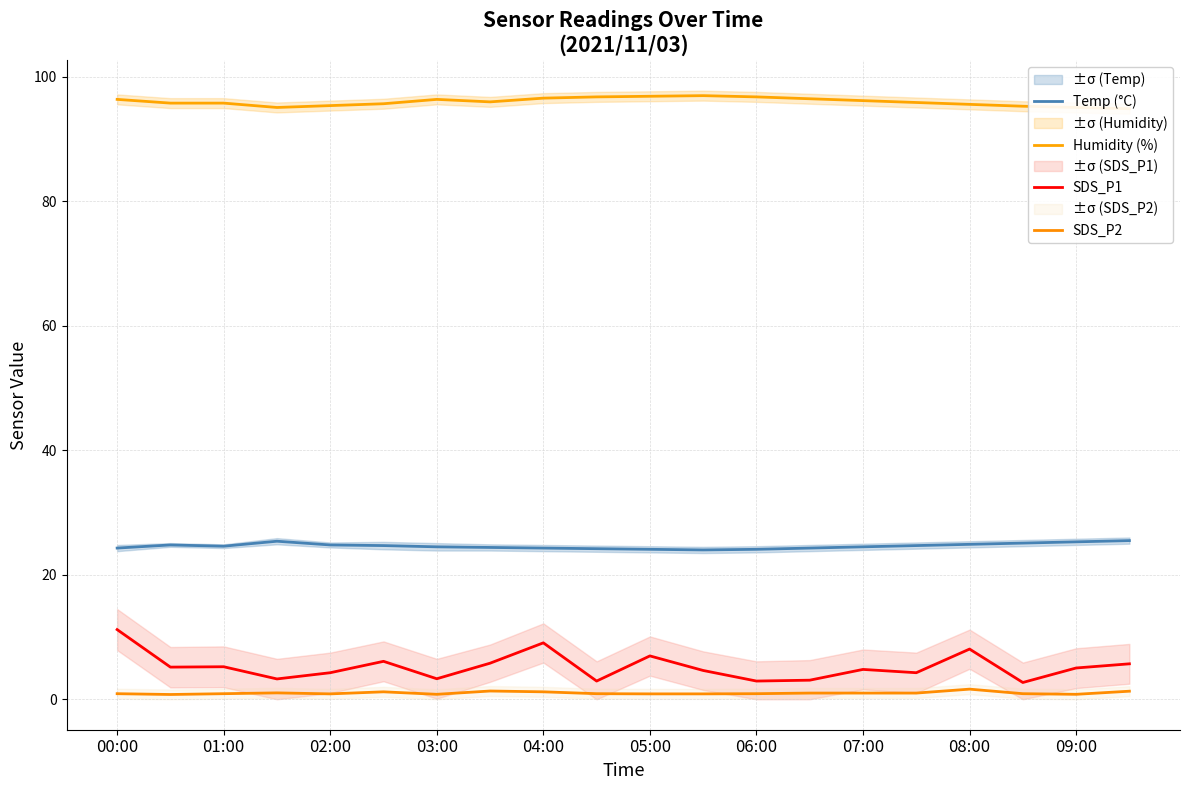

Is this an area chart (filled region under the line)?

No